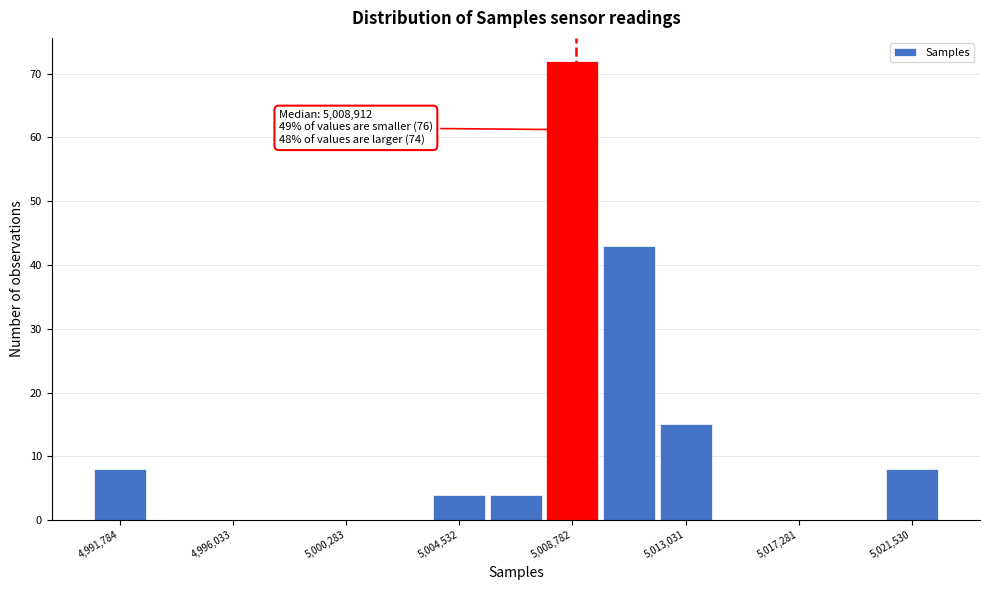

Which range on the x-axis has the tallest bar?

5007500 to 5010000